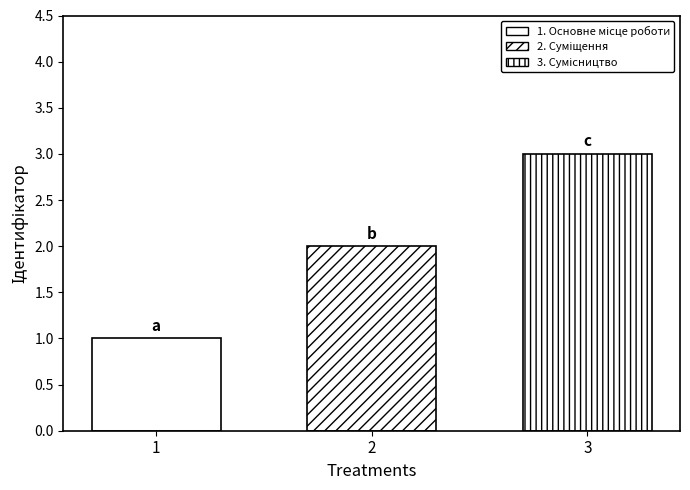

How many groups of bars are there?

1